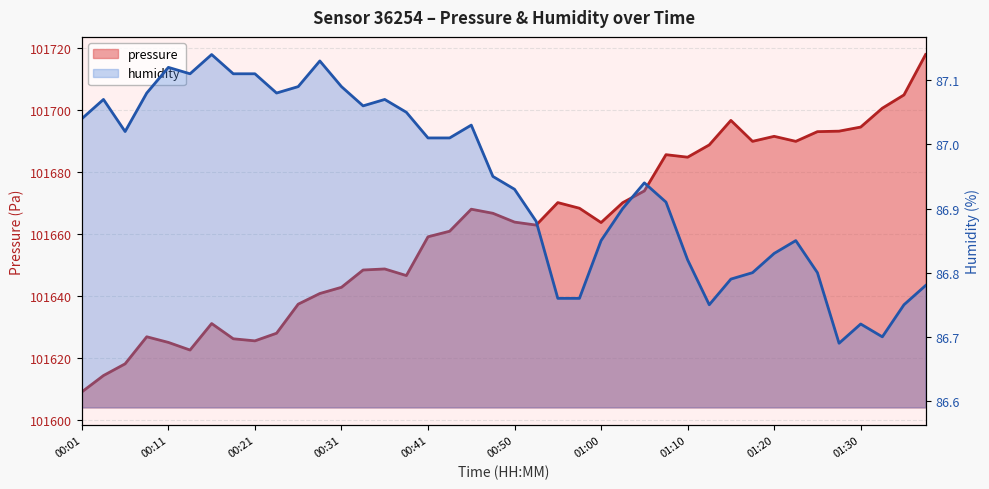

Rank the series at 23 from highest to lowest value.

pressure, humidity